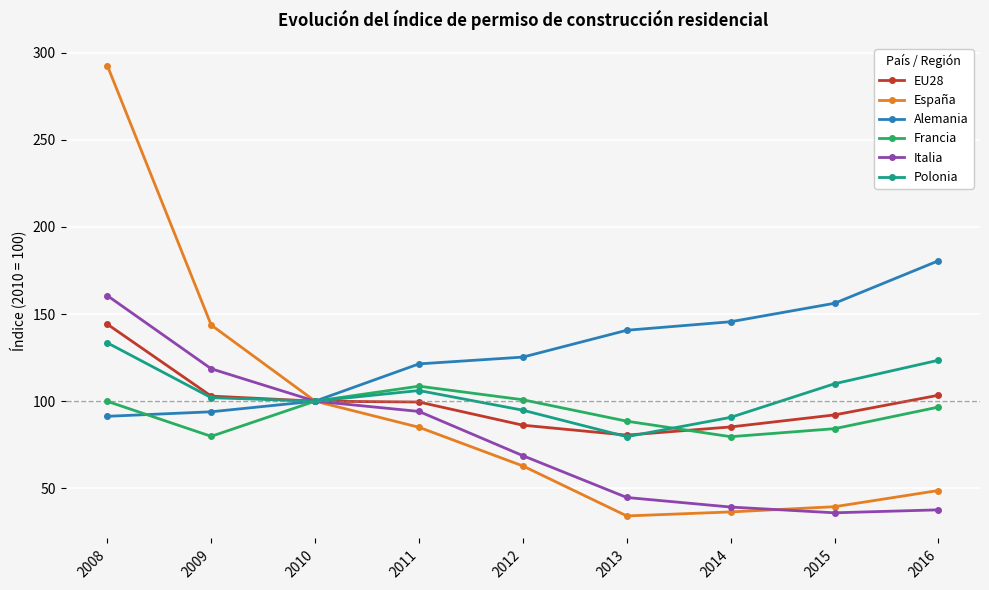

True or false: Italia has more than 2 points higher than both neighbors.

False